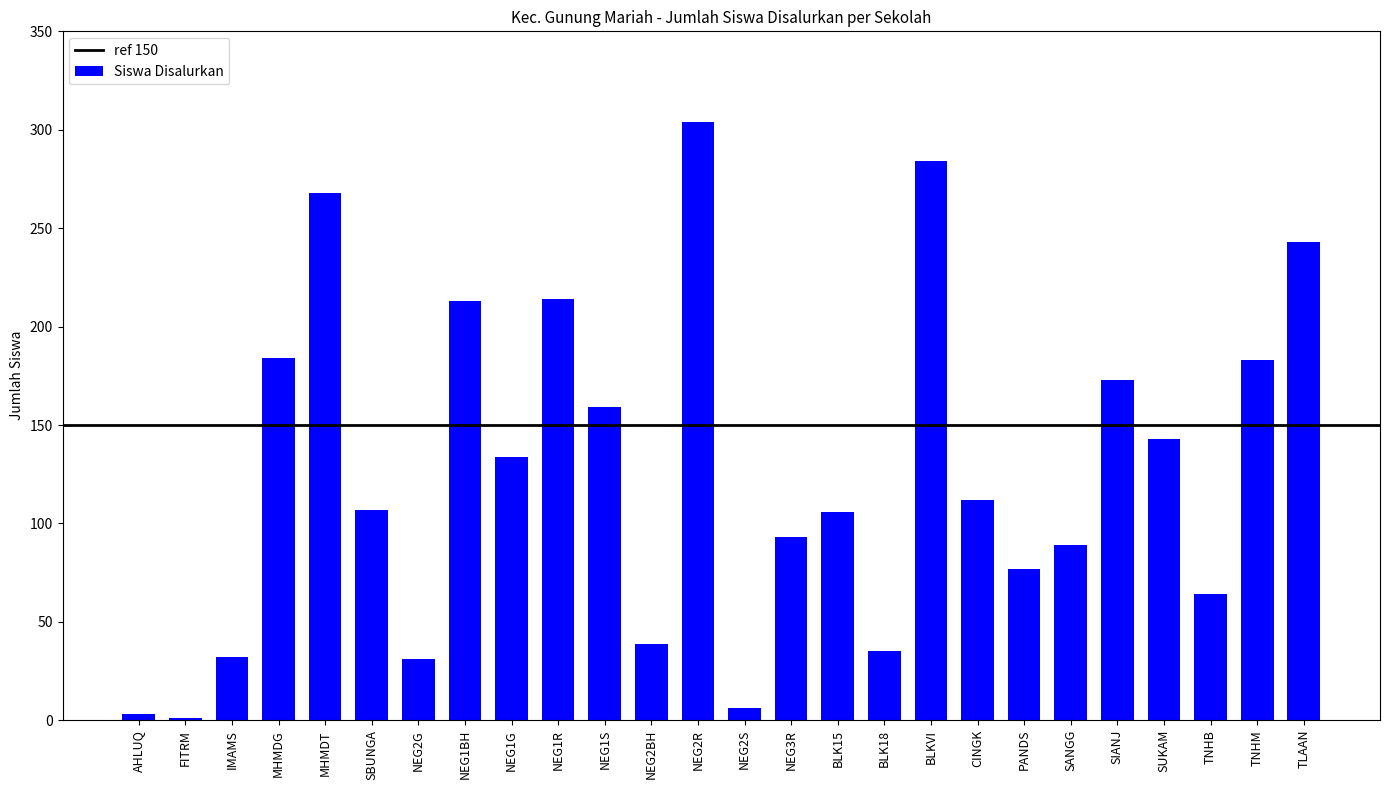

Is it true that the value at NEG2G is 31?

True